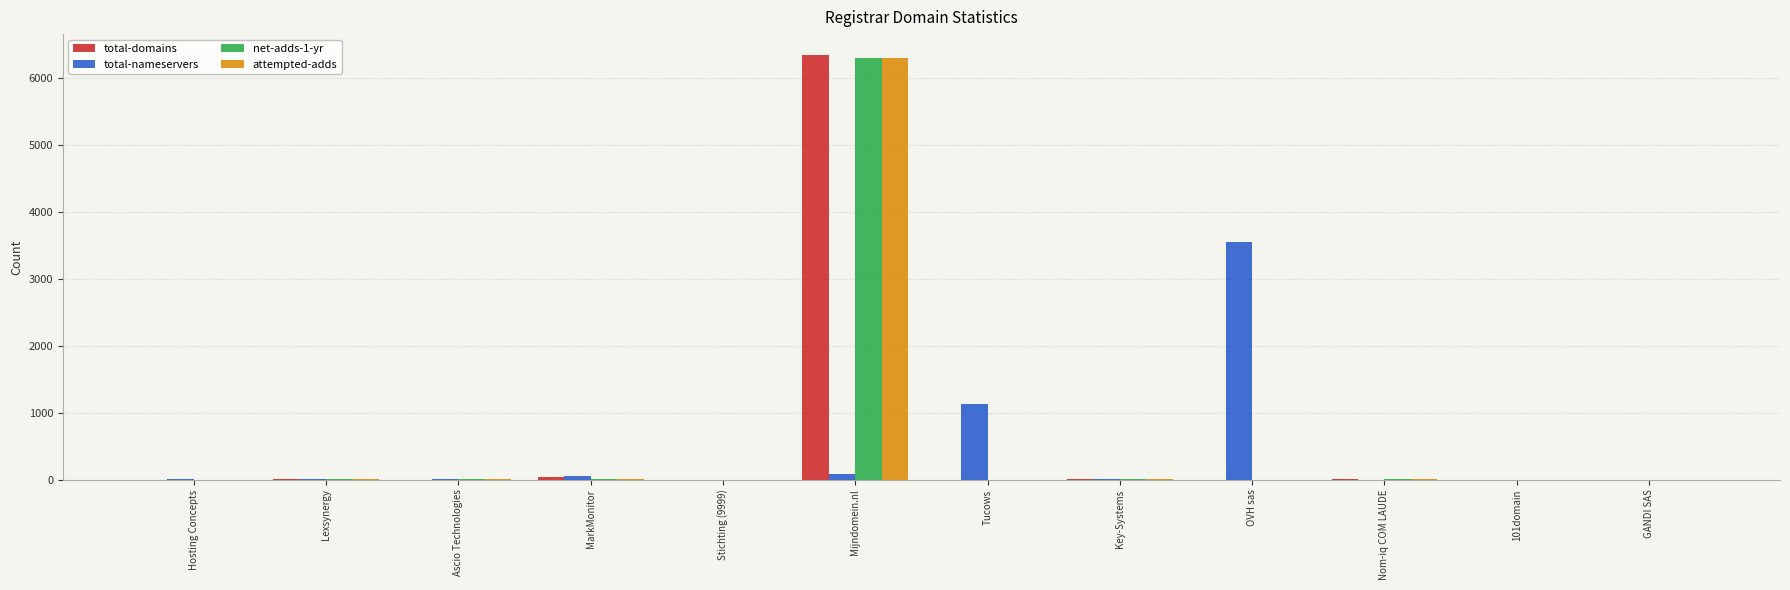

Is it true that net-adds-1-yr equals 3774 at OVH sas?

False